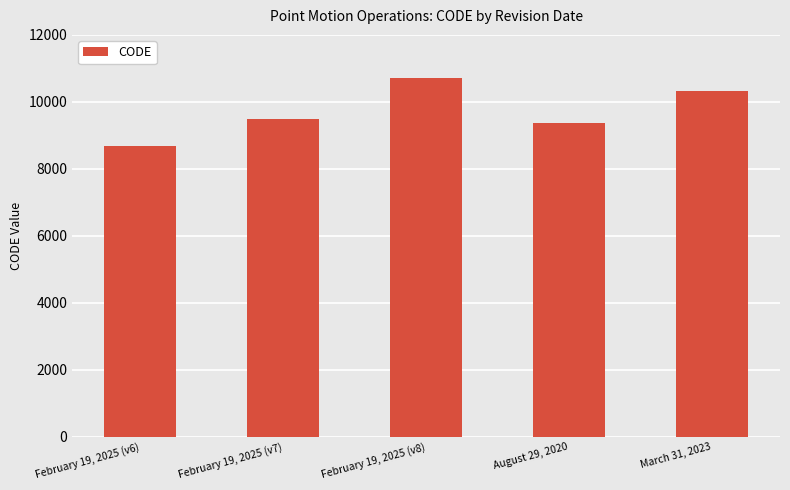

At which category does the chart reach its minimum across all series?

February 19, 2025 (v6)